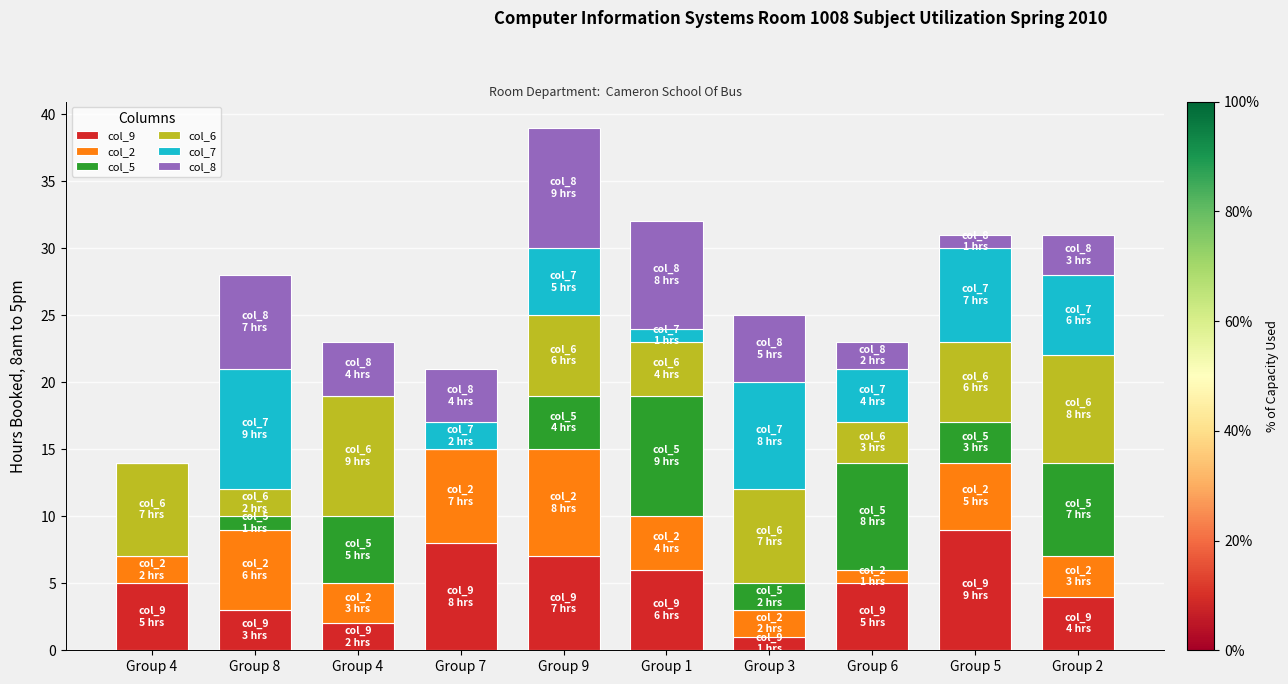

How many distinct data groups are displayed?

6